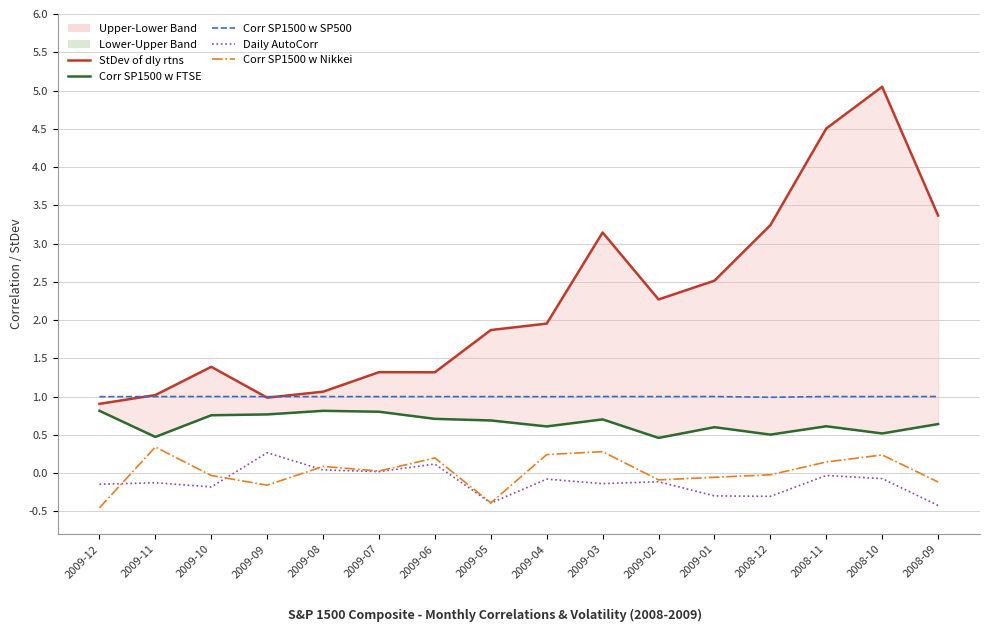

Is it true that Corr SP1500 w SP500 equals 1.0 at 2009-11?

True